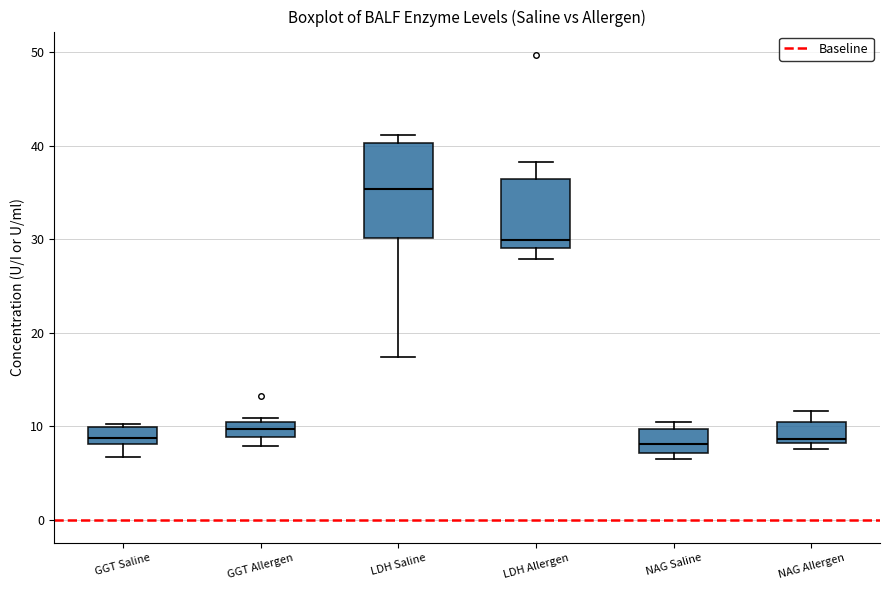

Where is the lower edge of the box for GGT Allergen on the y-axis? The values are not printed on the chart, so give them approximately, as read against the axis.

9